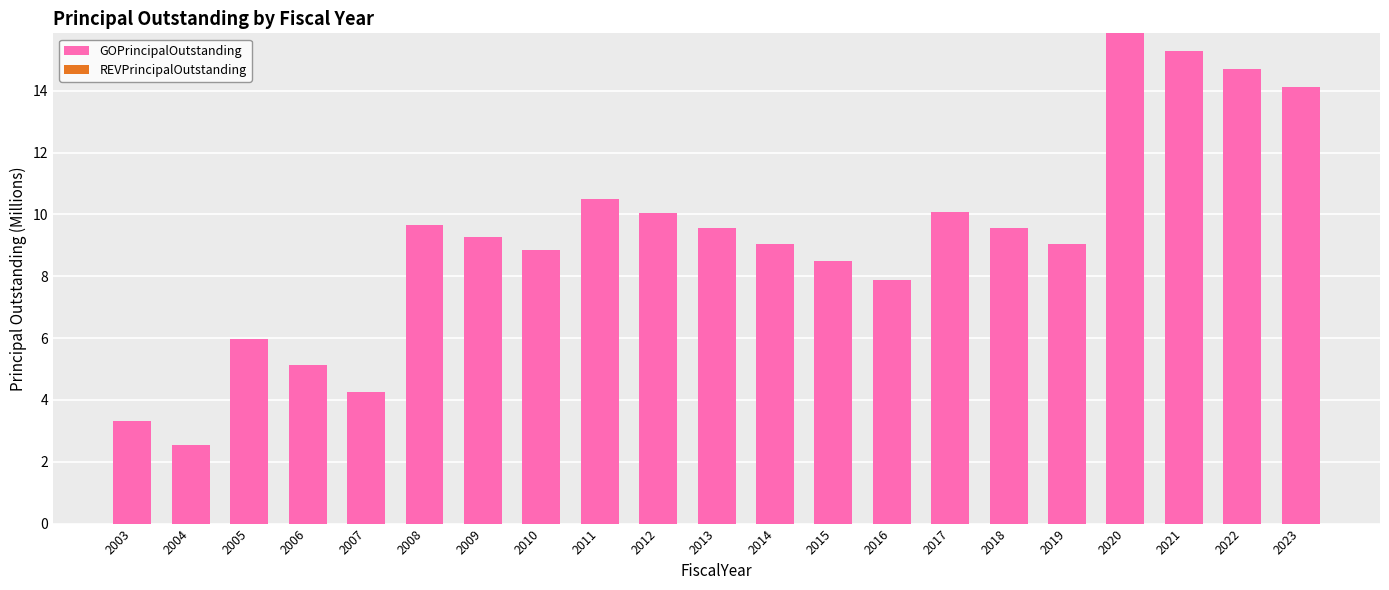

What is the difference between the values at 2014 and 2015?

0.5